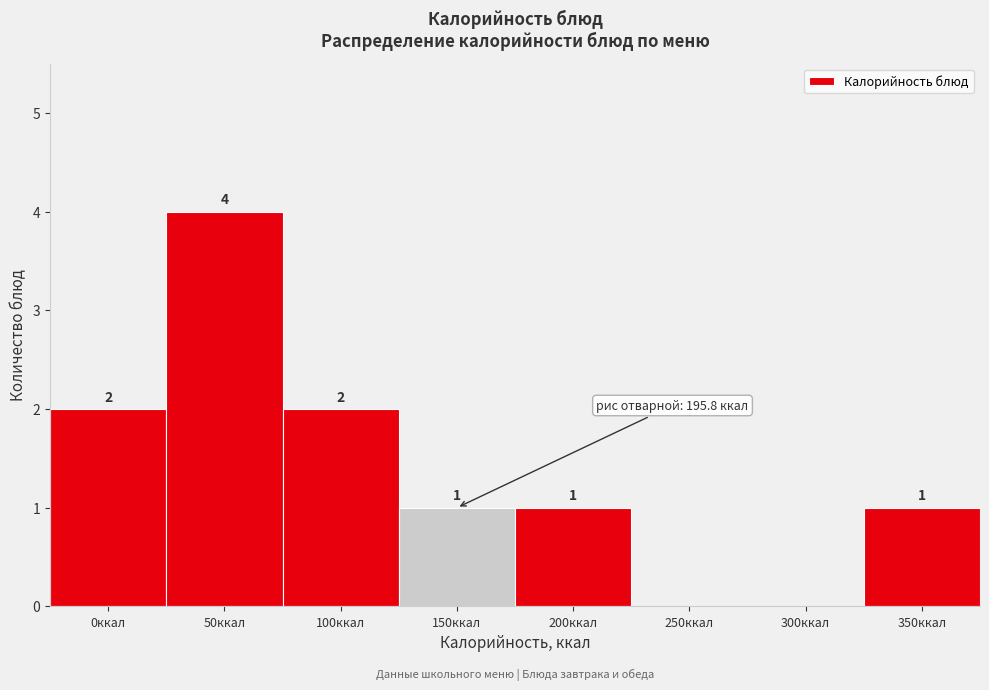

Reading left to right, extract all data points from this chart.

0ккал=2	50ккал=4	100ккал=2	150ккал=1	200ккал=1	250ккал=0	300ккал=0	350ккал=1